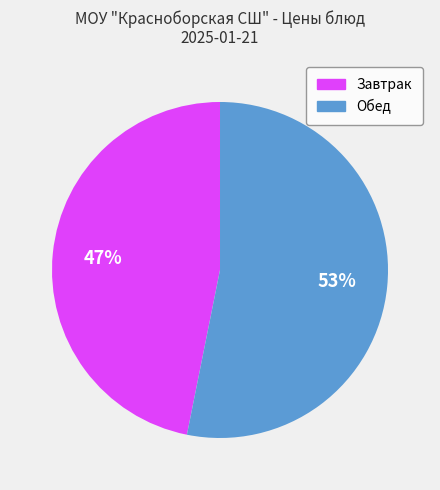

To the nearest percent, what is the difference between the largest and smallest slice percentages?

6%